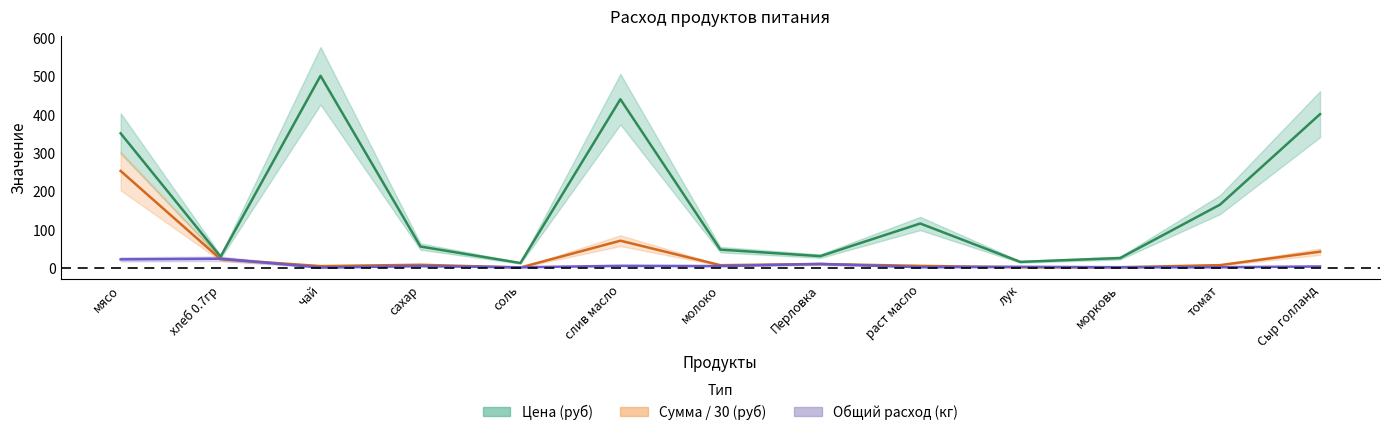

List the series in order of their peak value, highest first.

Цена (руб), Сумма / 30 (руб), Общий расход (кг)